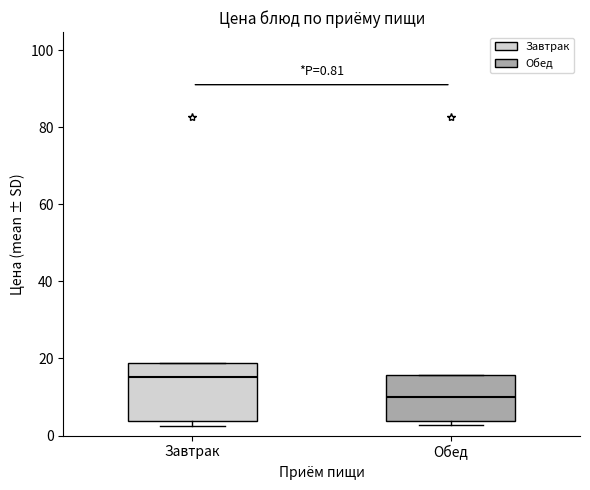

Comparing the boxes themselves (not the whiskers), which one is the tallest?

Завтрак